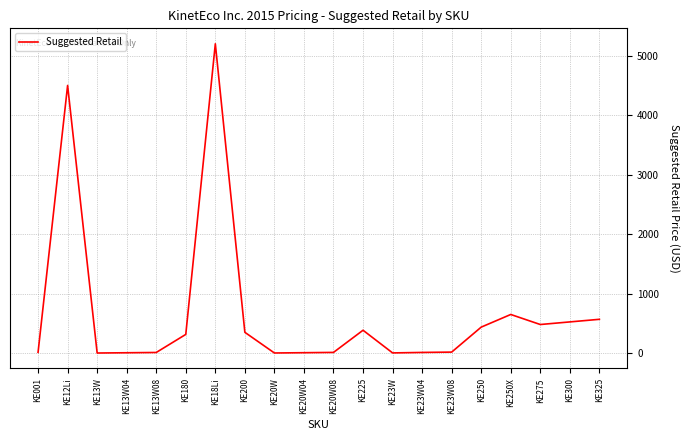

What value does the data have at KE13W04?

6.5